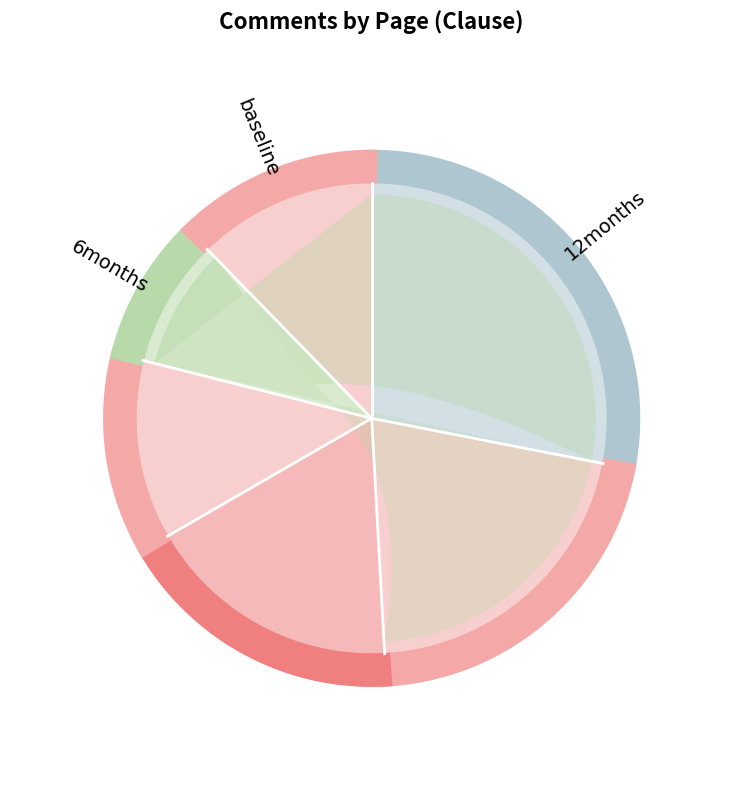

What percentage is the 107 slice, to the nearest percent?

12%